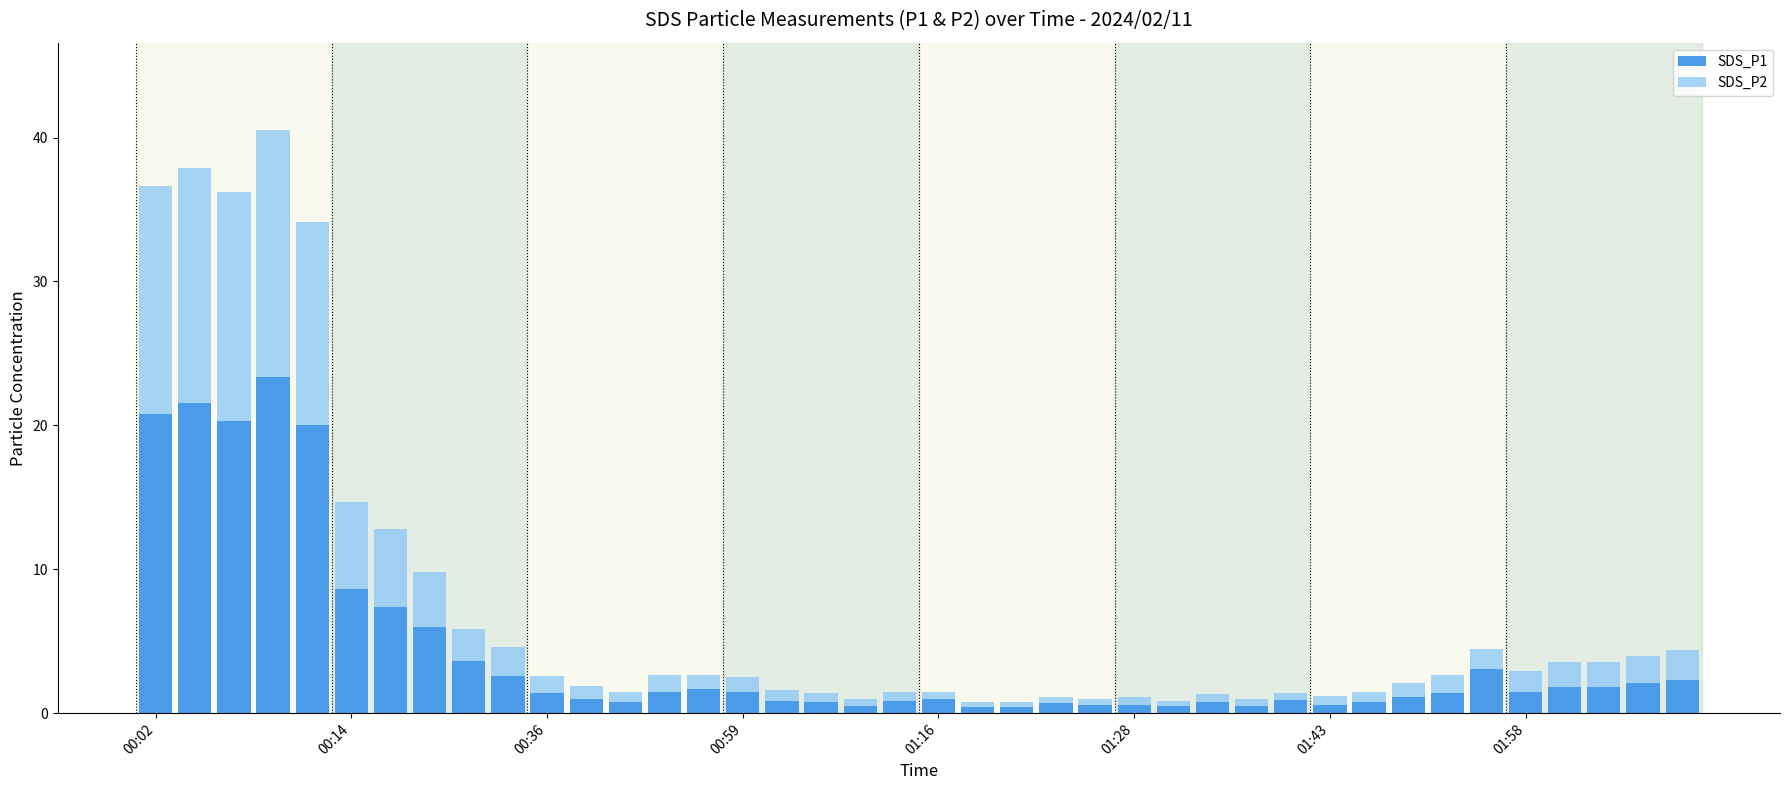

Count the number of data series in this chart.

2